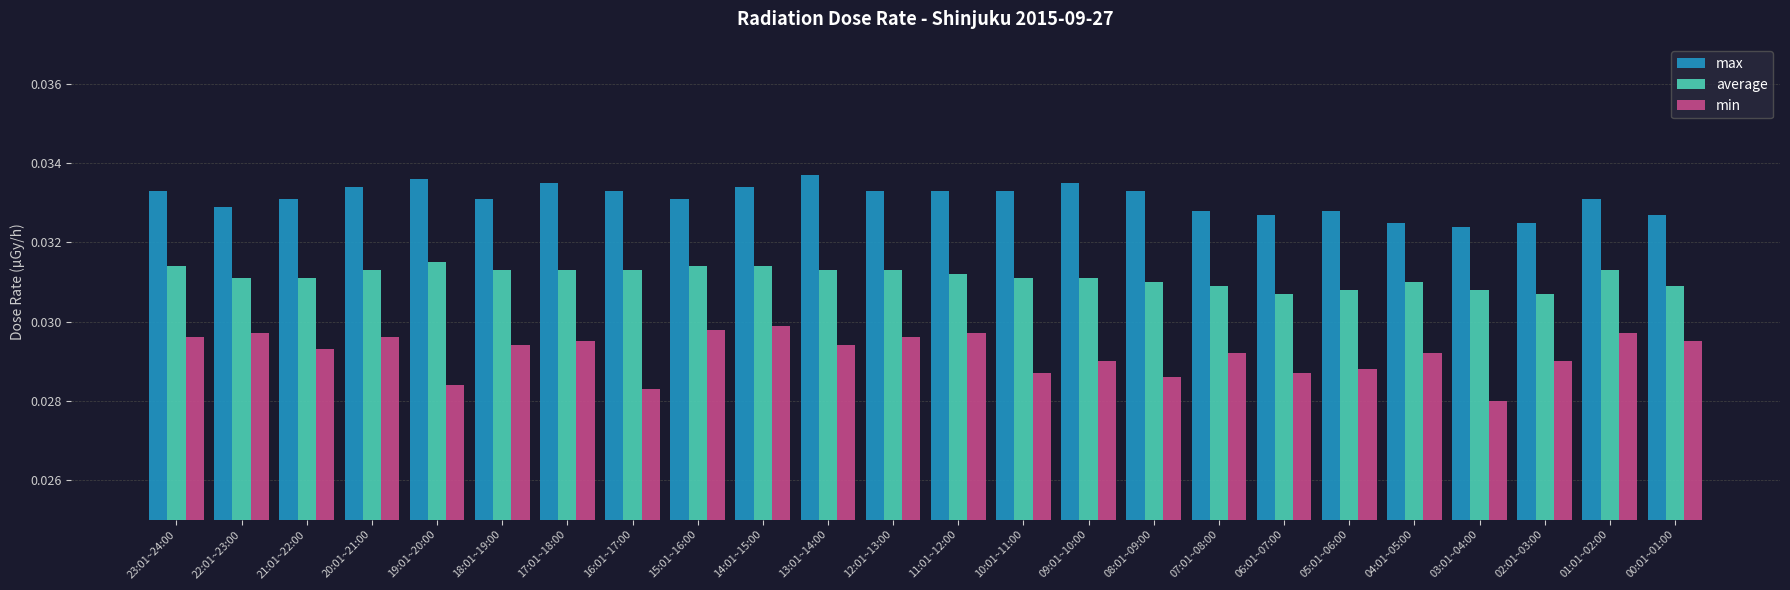

Which label corresponds to the smallest value in the chart?

03:01~04:00